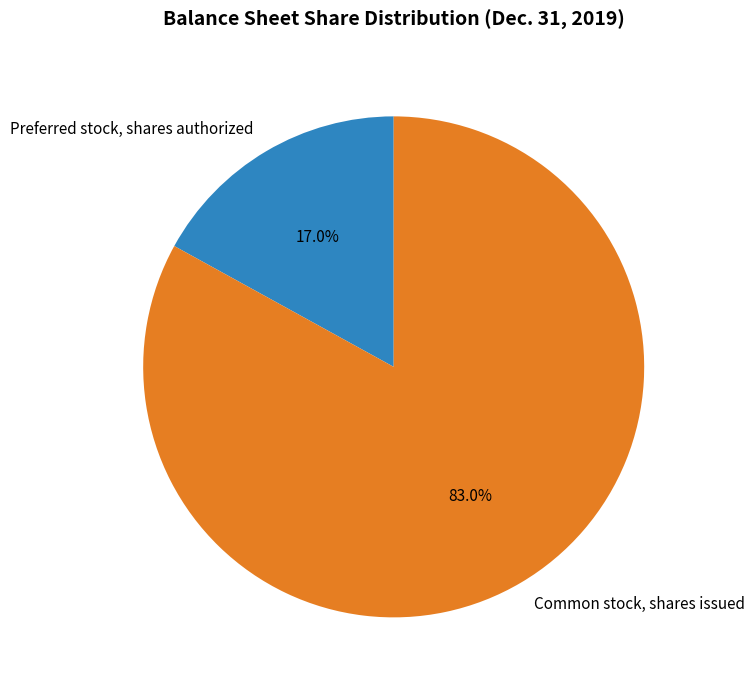

To the nearest percent, what is the average slice percentage?

50%